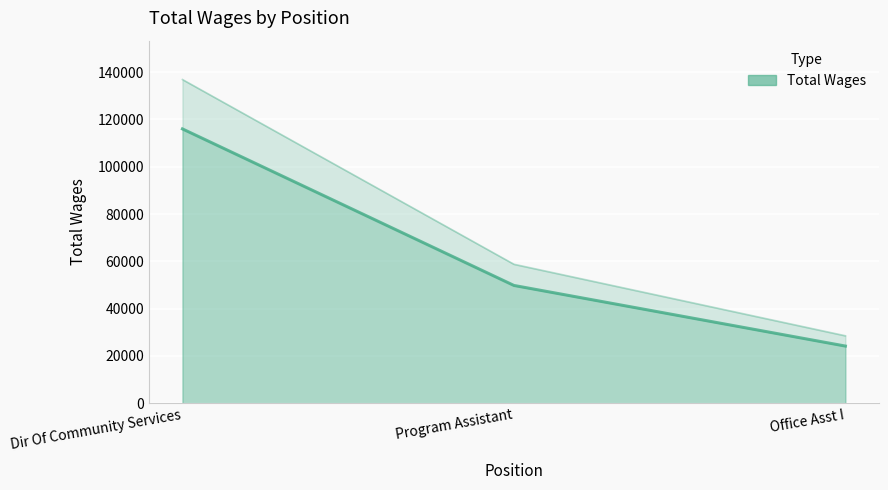

Reading right to left, extract all data points from this chart.

Office Asst I=24179	Program Assistant=49807	Dir Of Community Services=115987